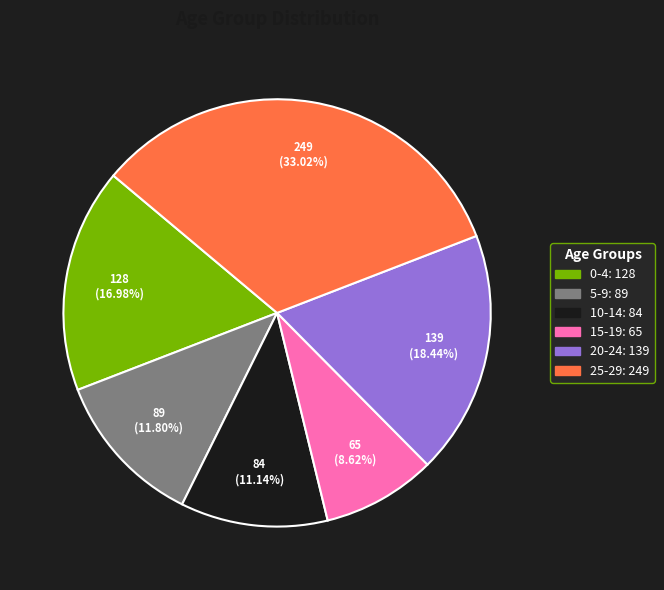

Is there a majority slice in this chart?

No